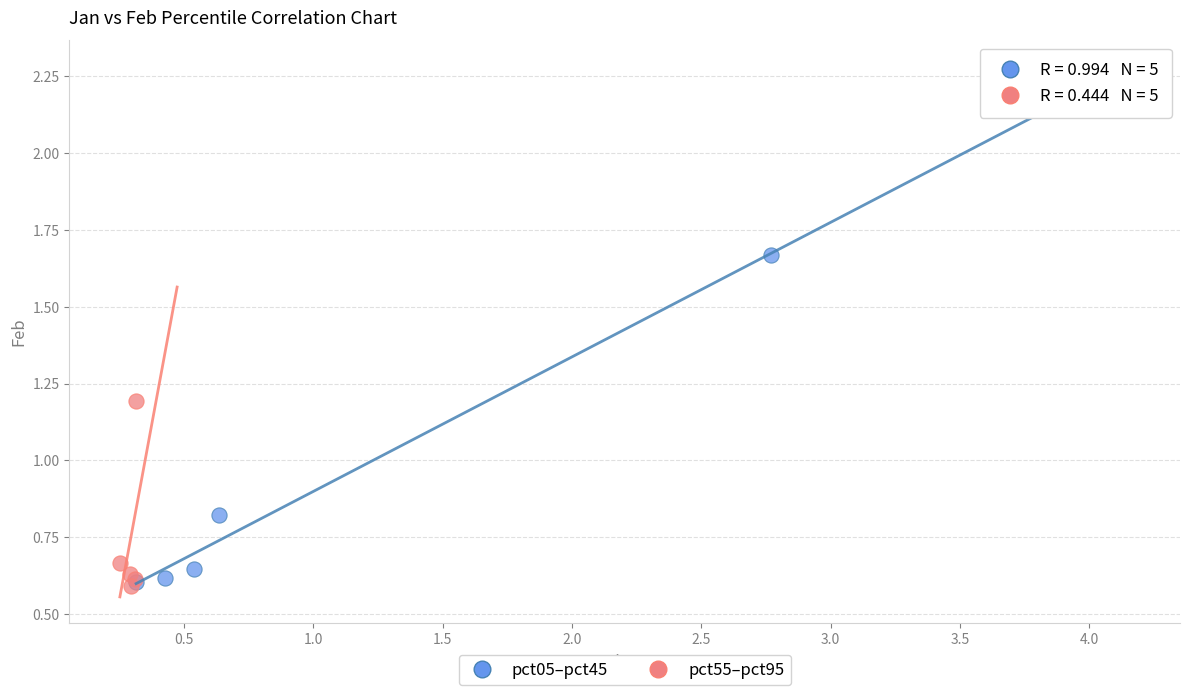

Which series has the widest spread of Y values?

pct05–pct45